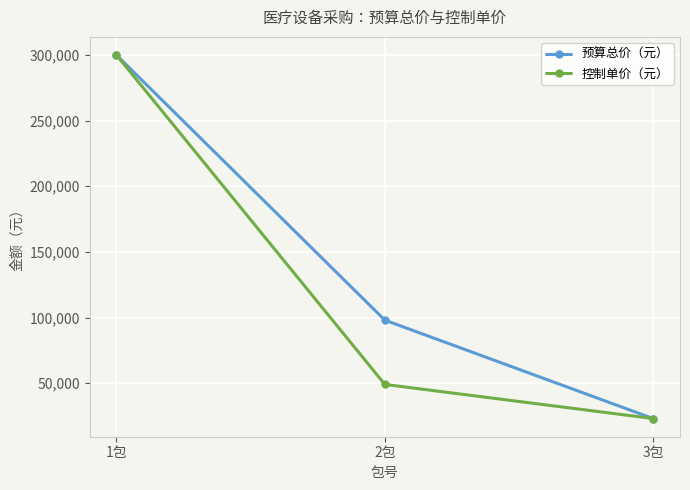

At which category is the sum across all series the highest?

1包